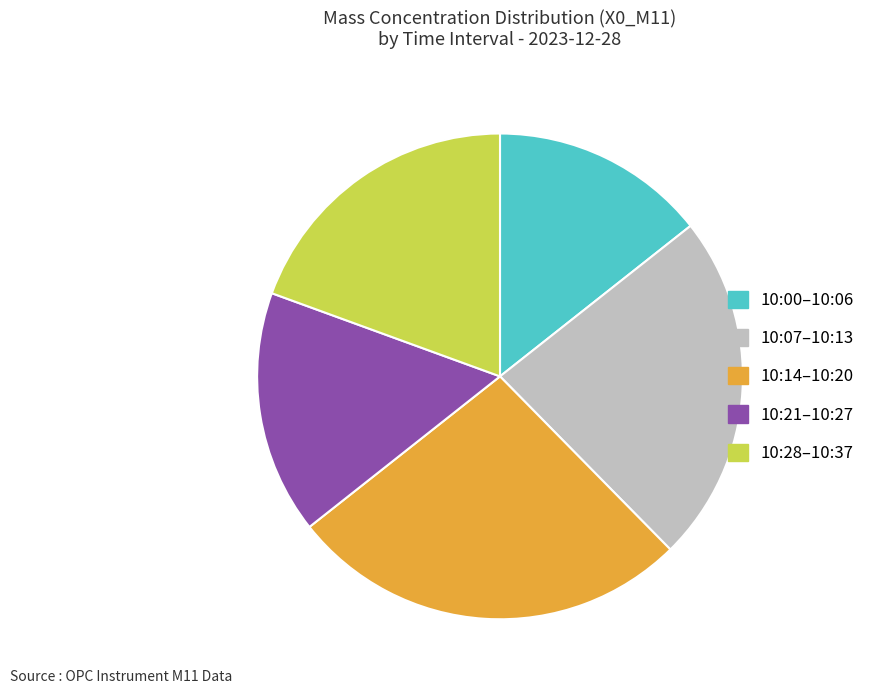

Which slice is the largest?

10:14–10:20